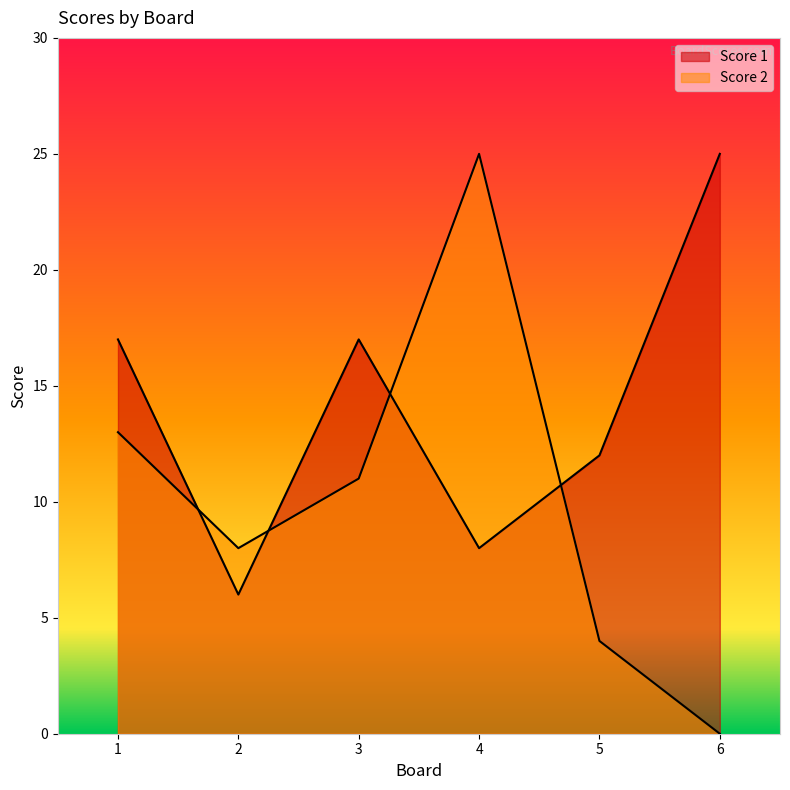

True or false: Score 1 has more than 1 points higher than both neighbors.

False